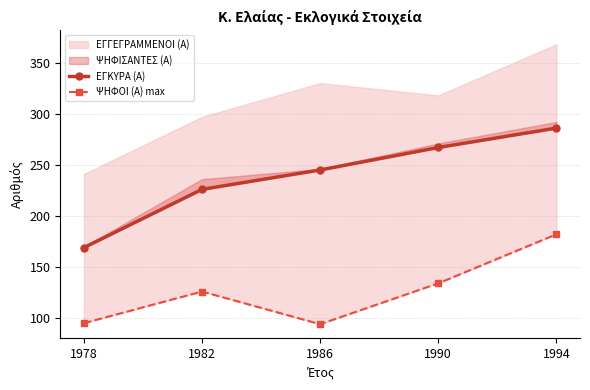

What is the sum of all ΨΗΦΟΙ (Α) max values?

631